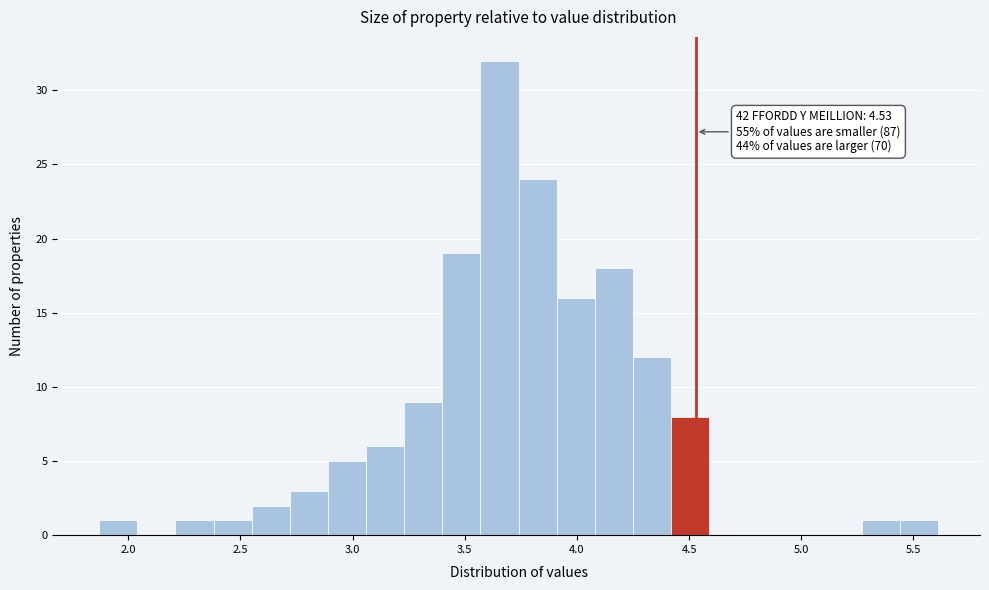

Around what value on the x-axis is the tallest bar? Give the approximate position of its centre, as read against the axis.

3.65